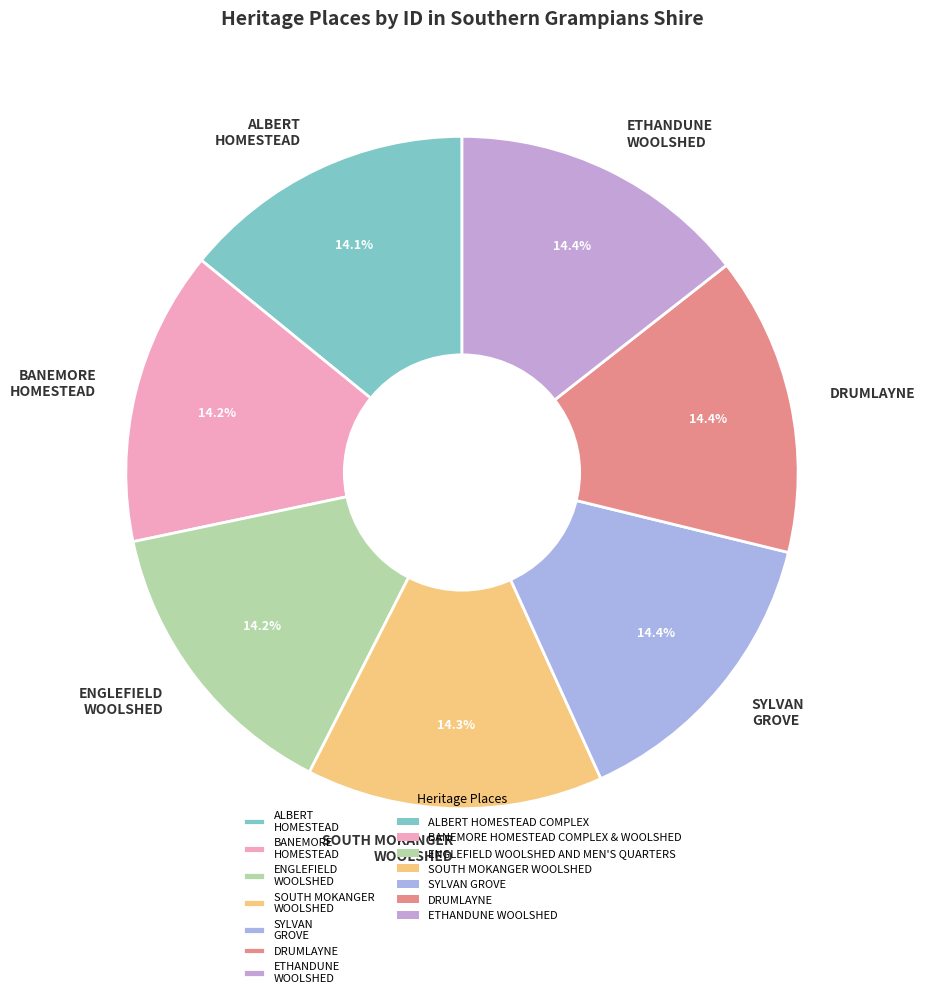

What is the ratio of the value at ALBERT HOMESTEAD to the value at ENGLEFIELD WOOLSHED?

1.0